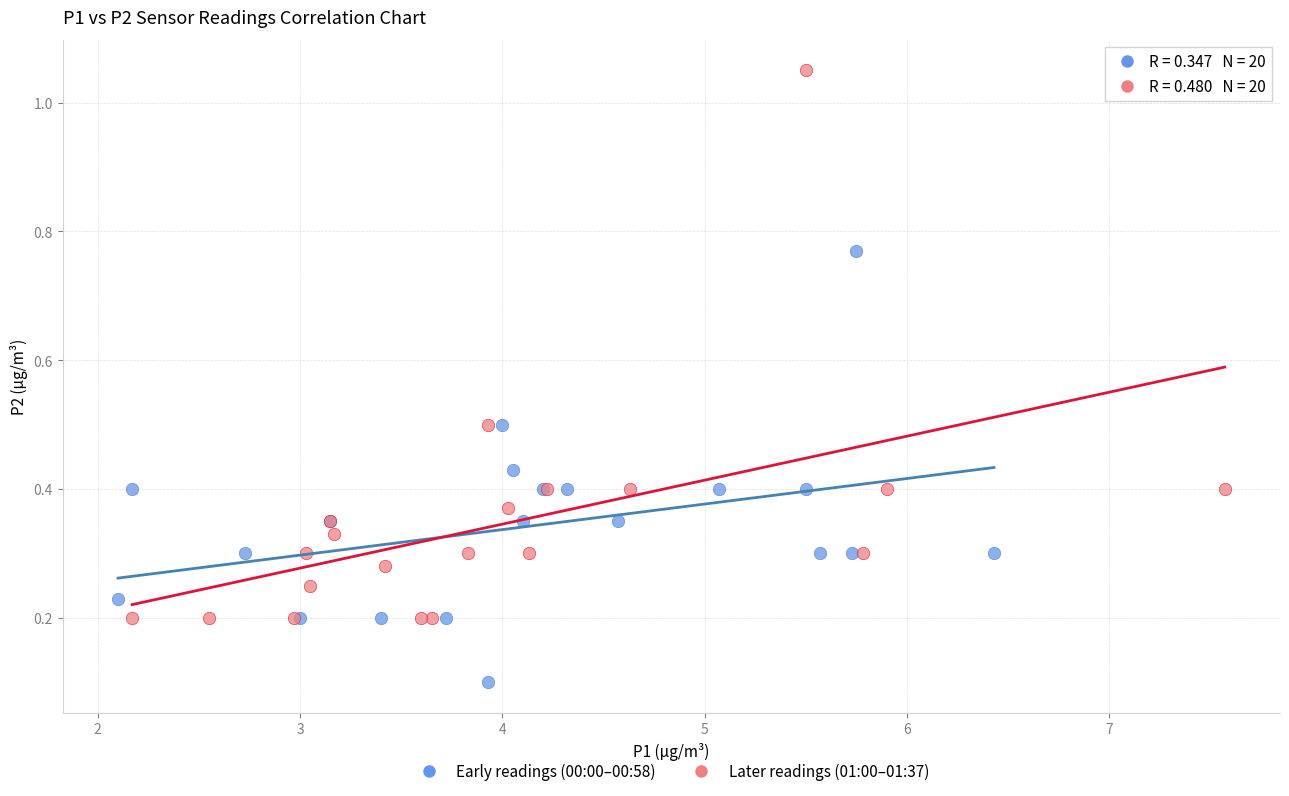

Which series has the largest Y range (max minus min)?

Later readings (01:00–01:37)